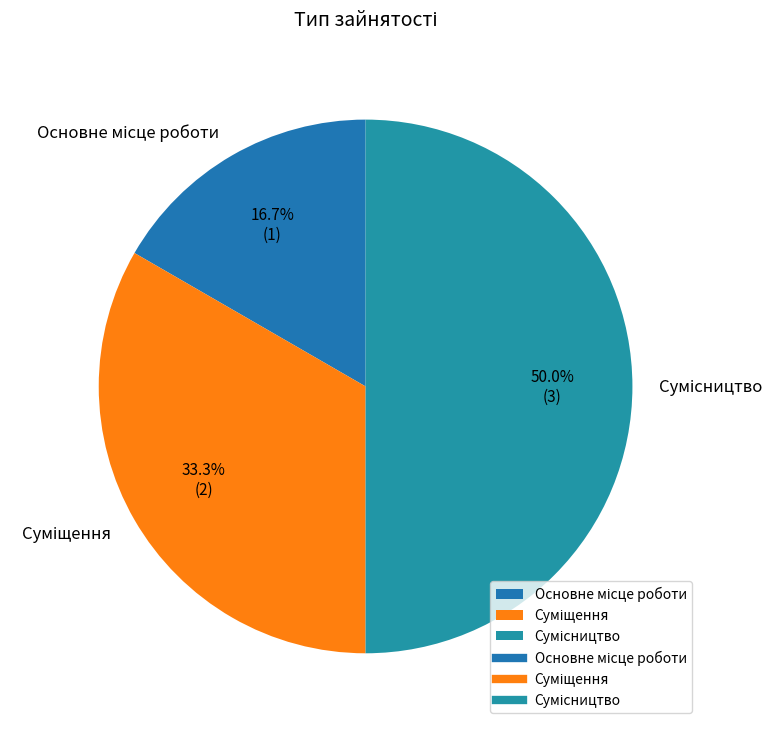

The Суміщення slice represents 43% of the pie. True or false?

False